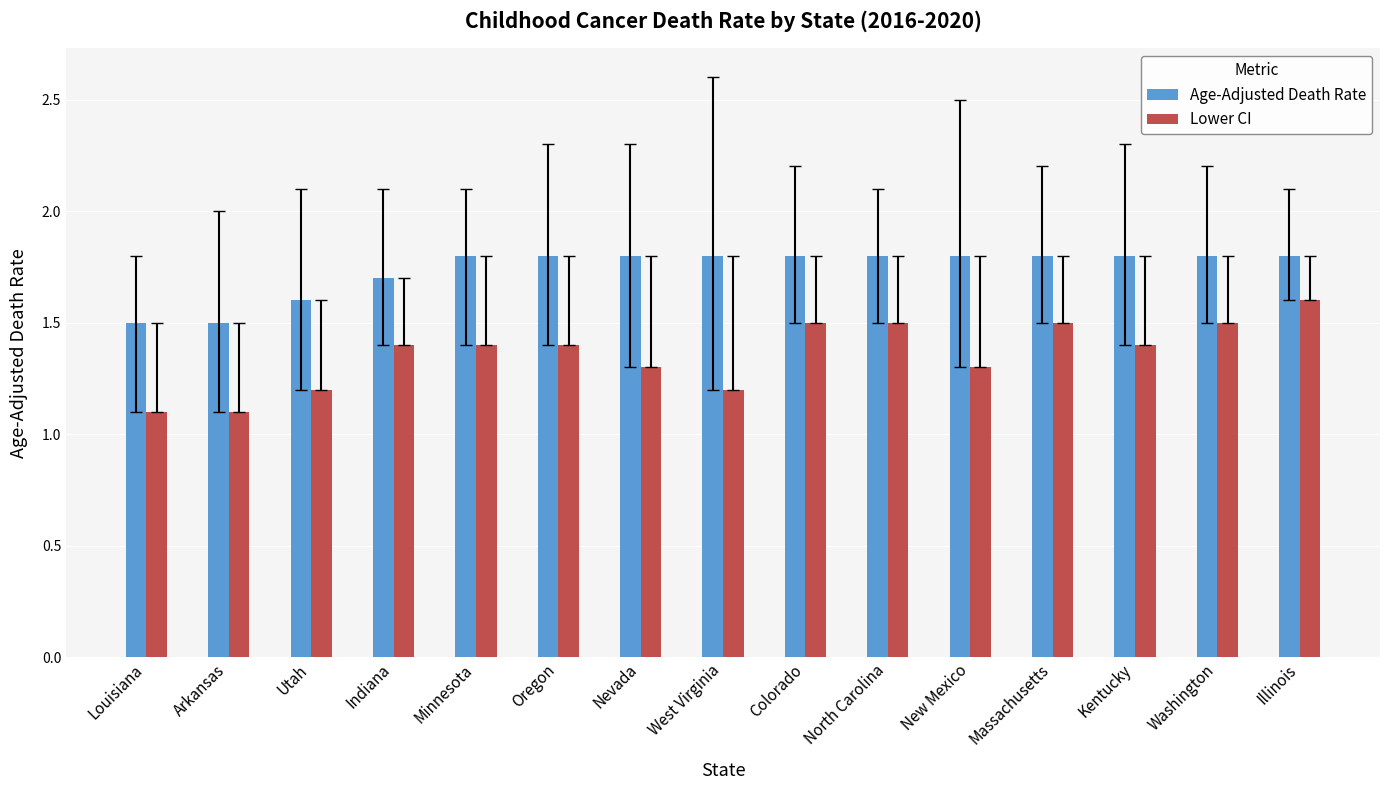

List the series in order of their overall mean, highest first.

Age-Adjusted Death Rate, Lower CI